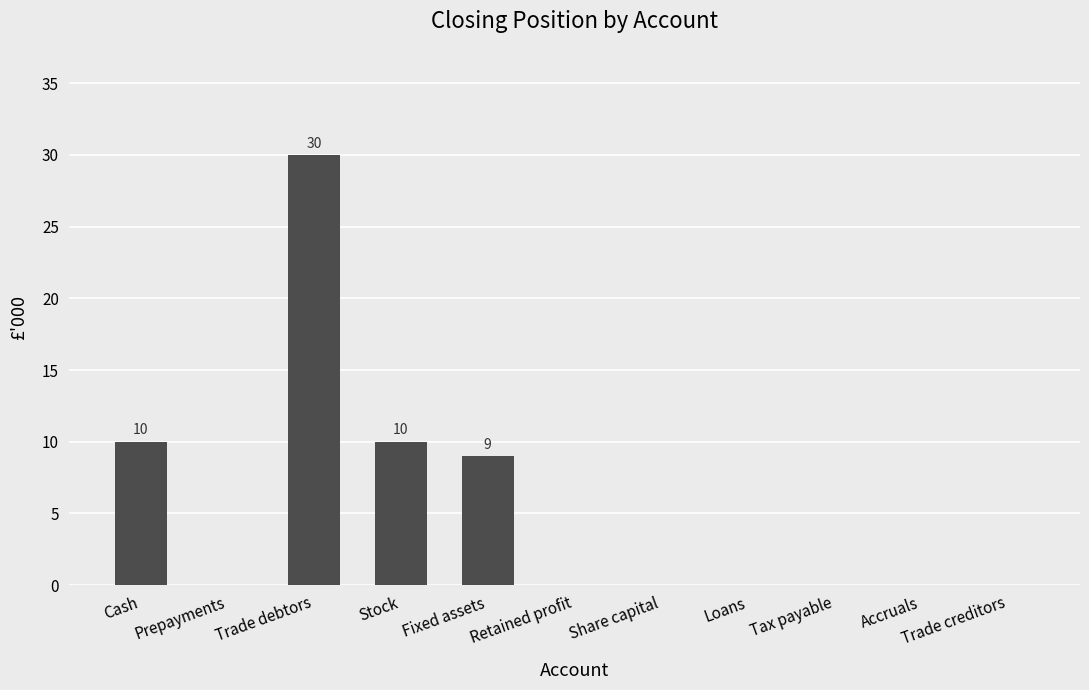

Between Trade debtors and Share capital, which is larger?

Trade debtors